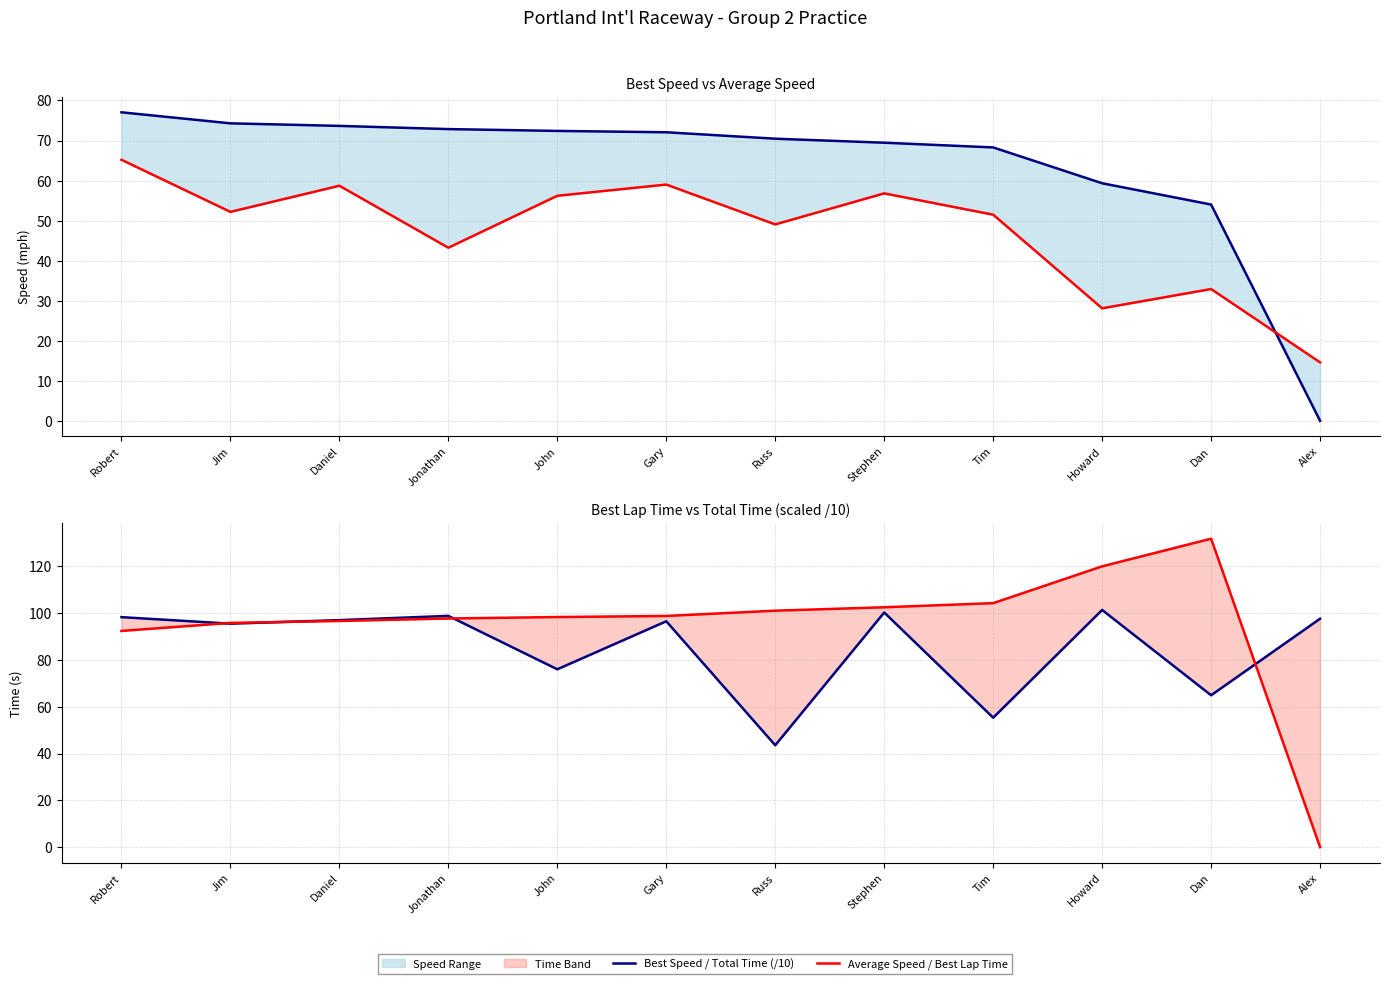

How many values in Best Lap Time are above zero?

11